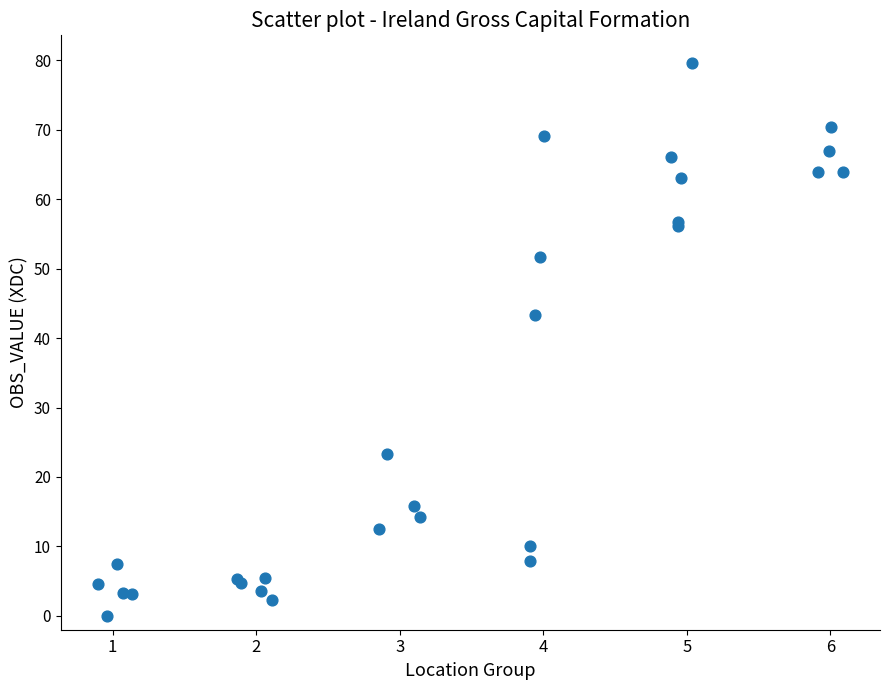

What Y value in the scatter plot is closest to 39?

43.3